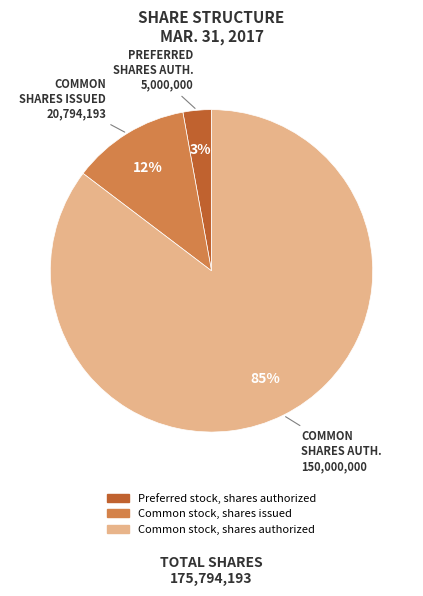

What is the largest slice in the pie chart?

Common stock, shares authorized